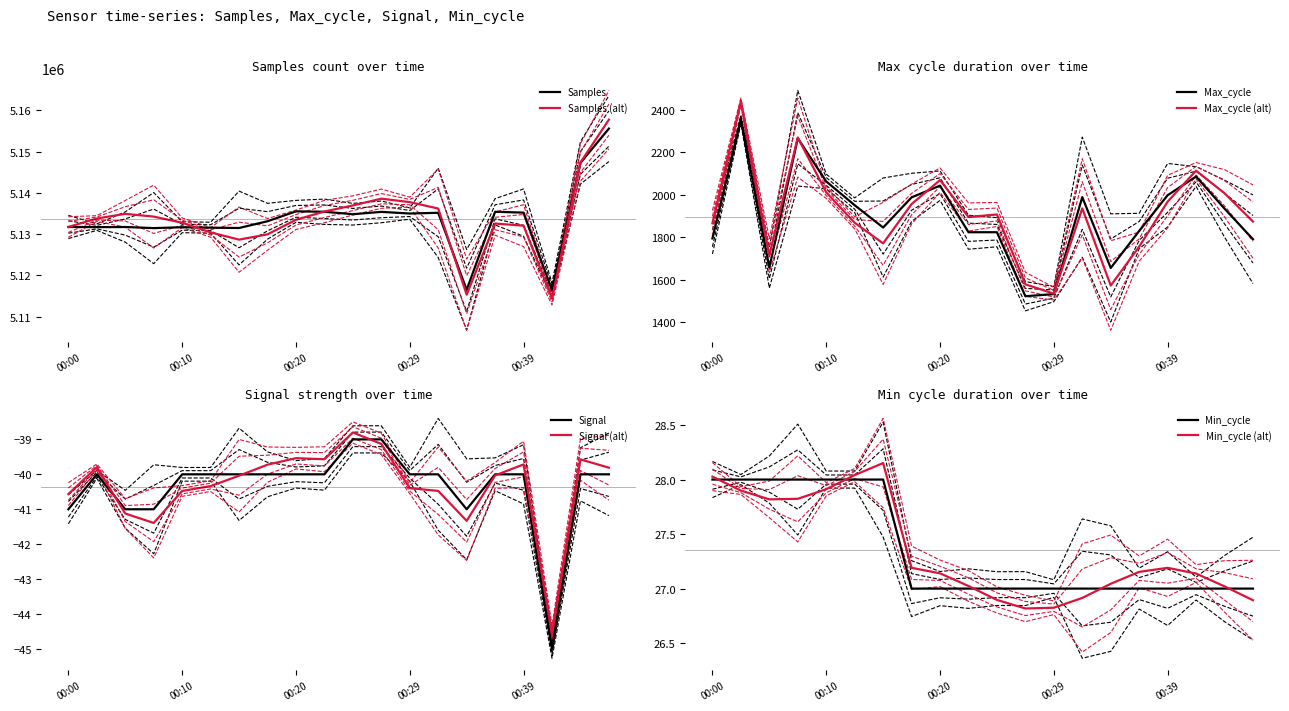

Which series changed the most between 00:00 and 00:24?

Samples